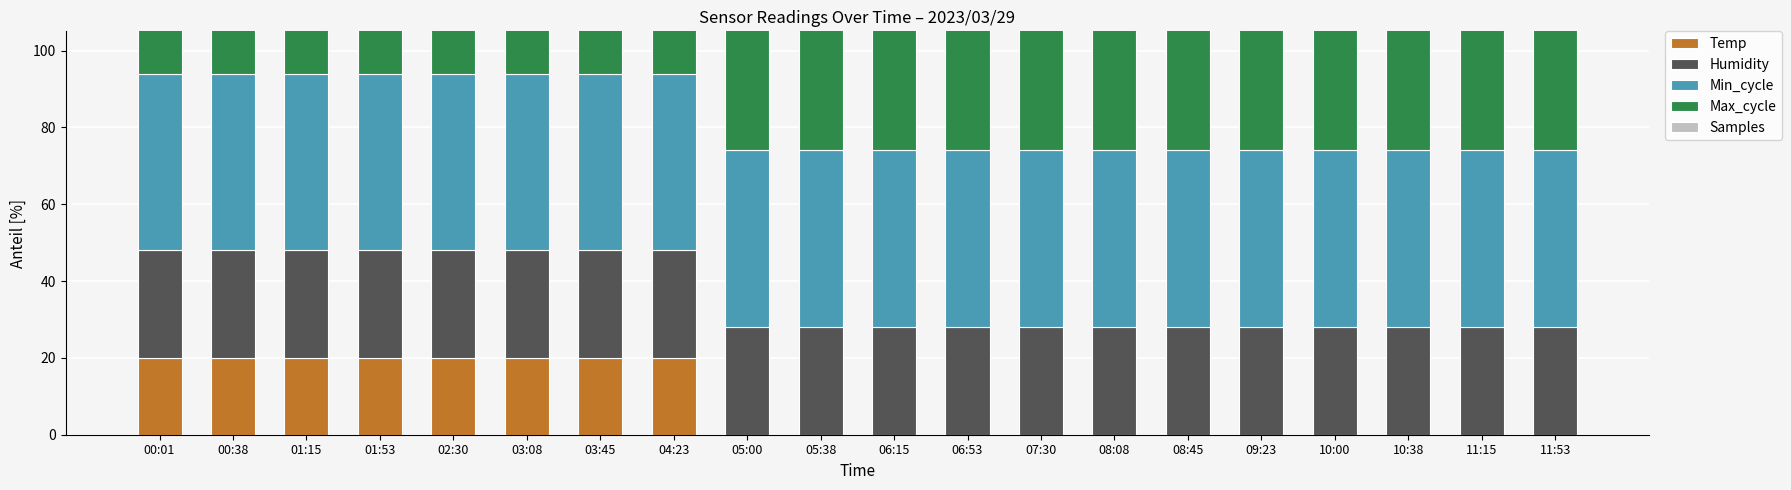

True or false: Temp has a value of 35.2 at 01:53.

False